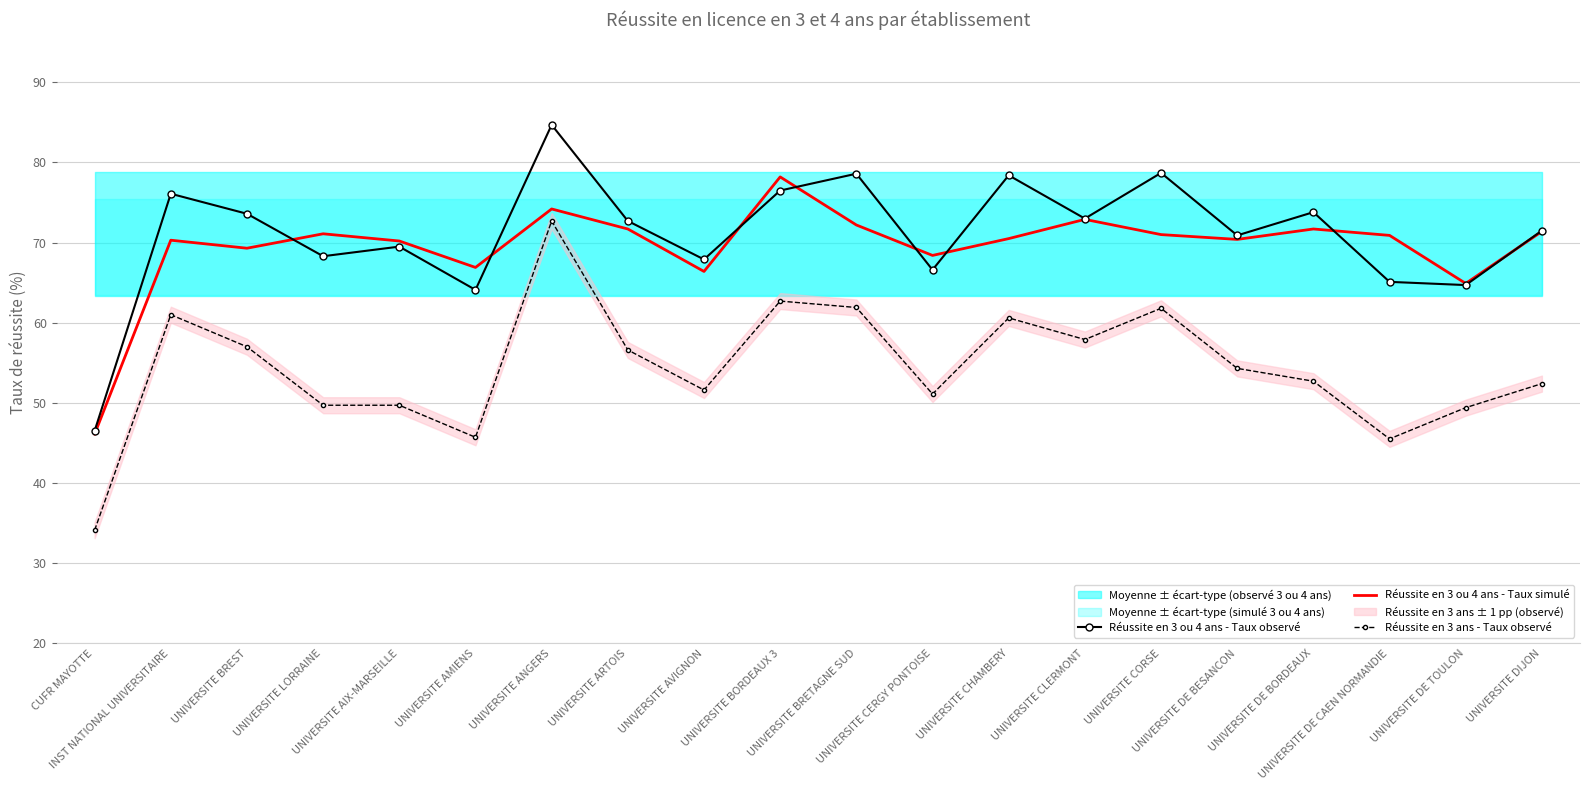

What is the maximum value shown in the chart?

84.7